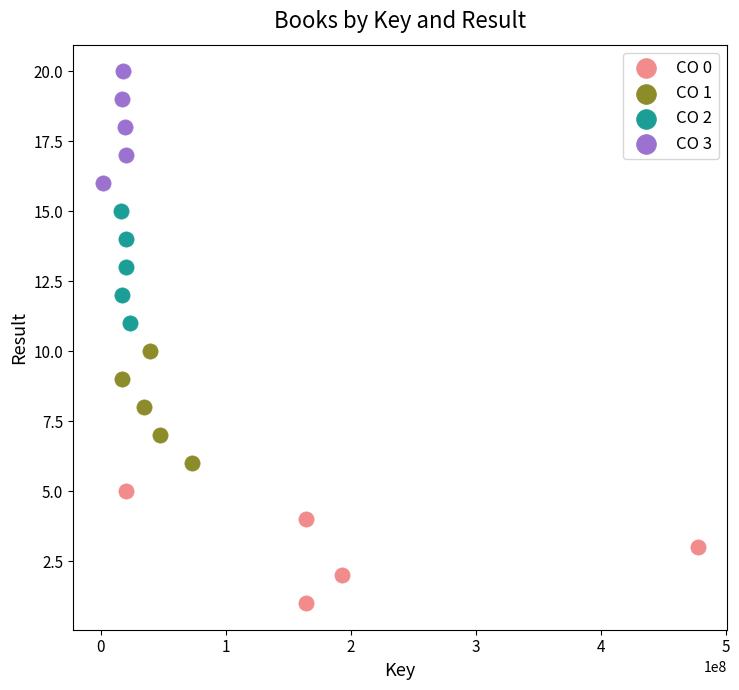

Which series contains the lowest Y value?

CO 0